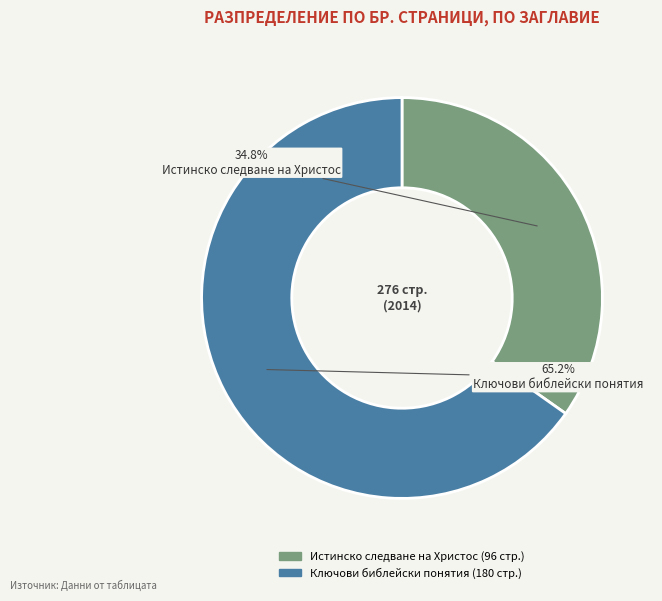

Does any single category account for the majority?

Yes